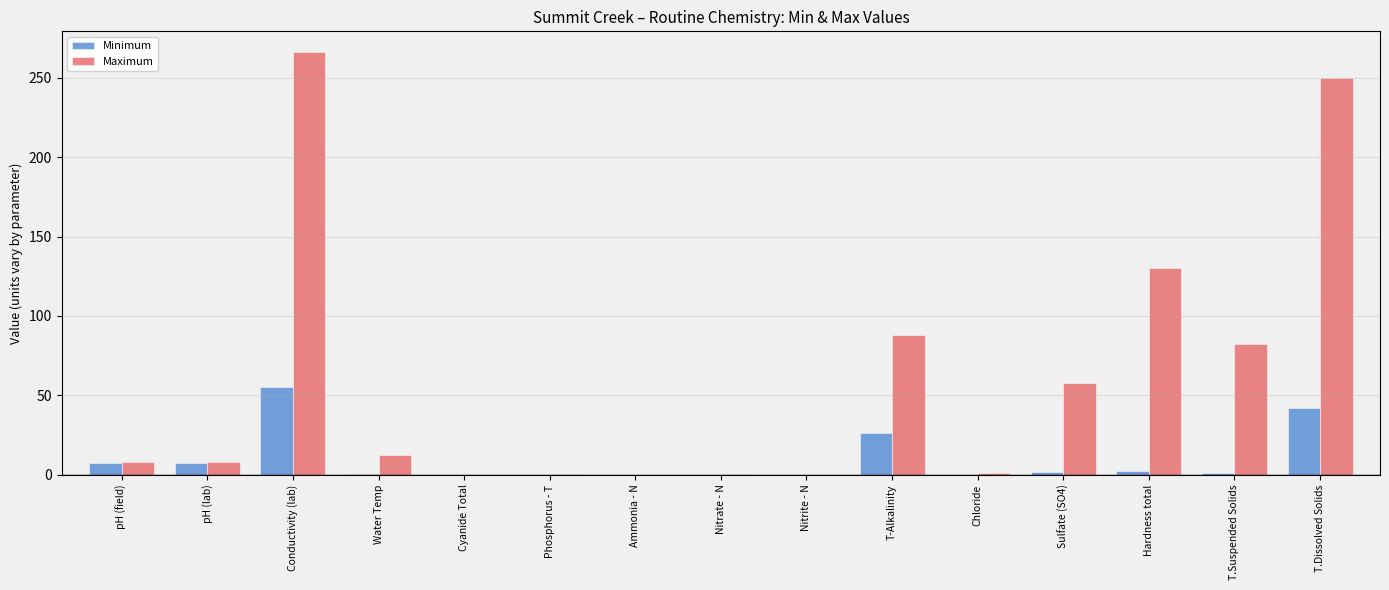

At which label is Maximum closest to 133?

Hardness total